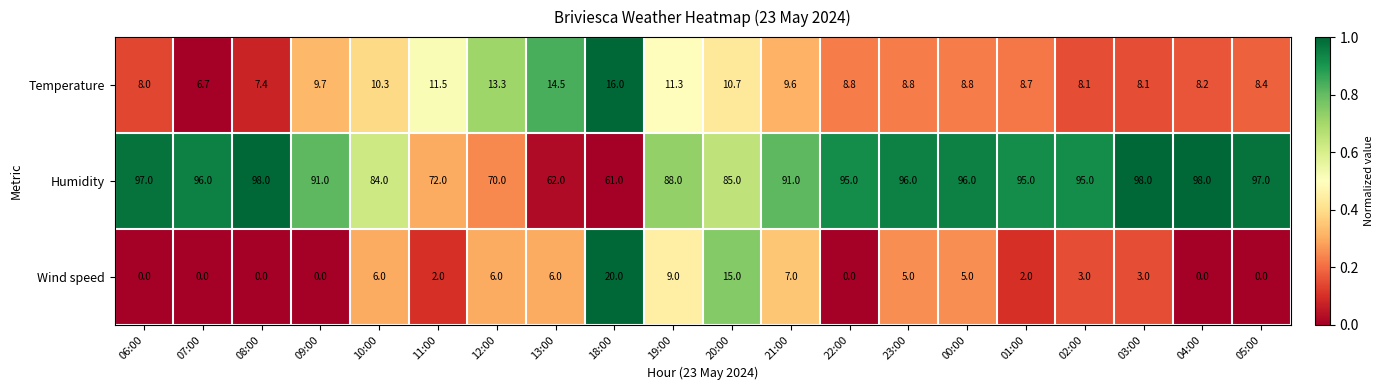

At which category is the sum across all series the highest?

20:00